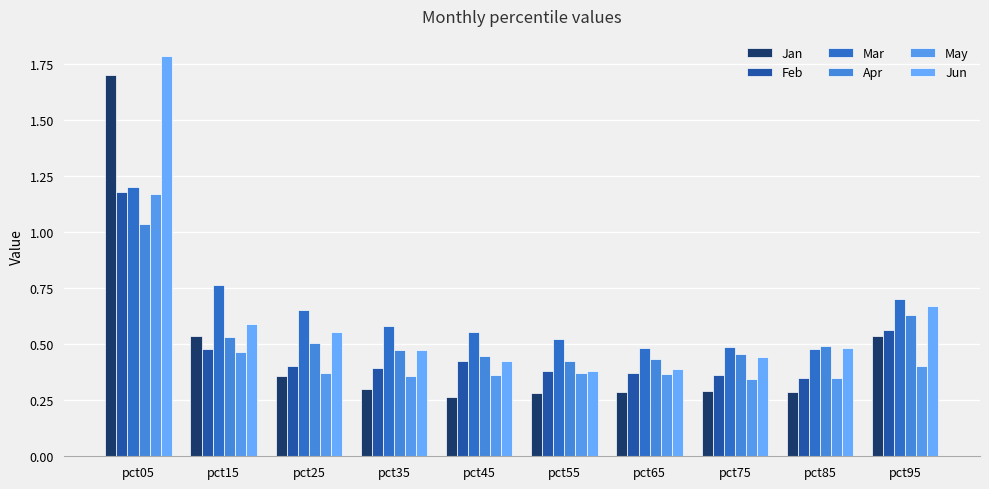

List the series in order of their peak value, lowest first.

Apr, May, Feb, Mar, Jan, Jun